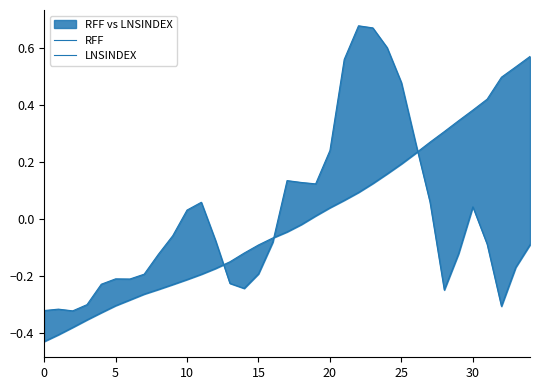

How many times do LNSINDEX and RFF cross each other?

3